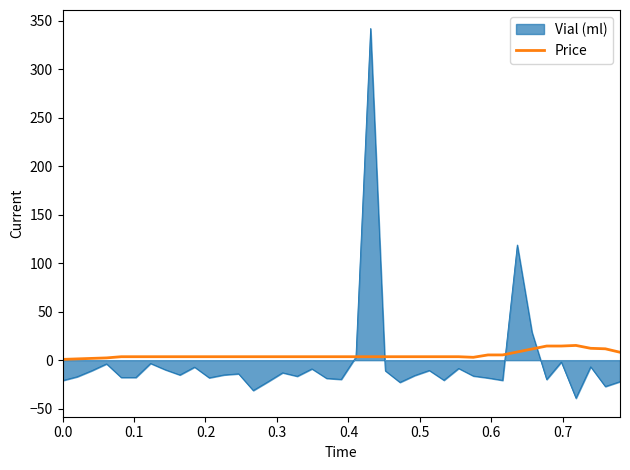

Rank the series by their maximum value, from lowest to highest.

Price, Vial (ml)